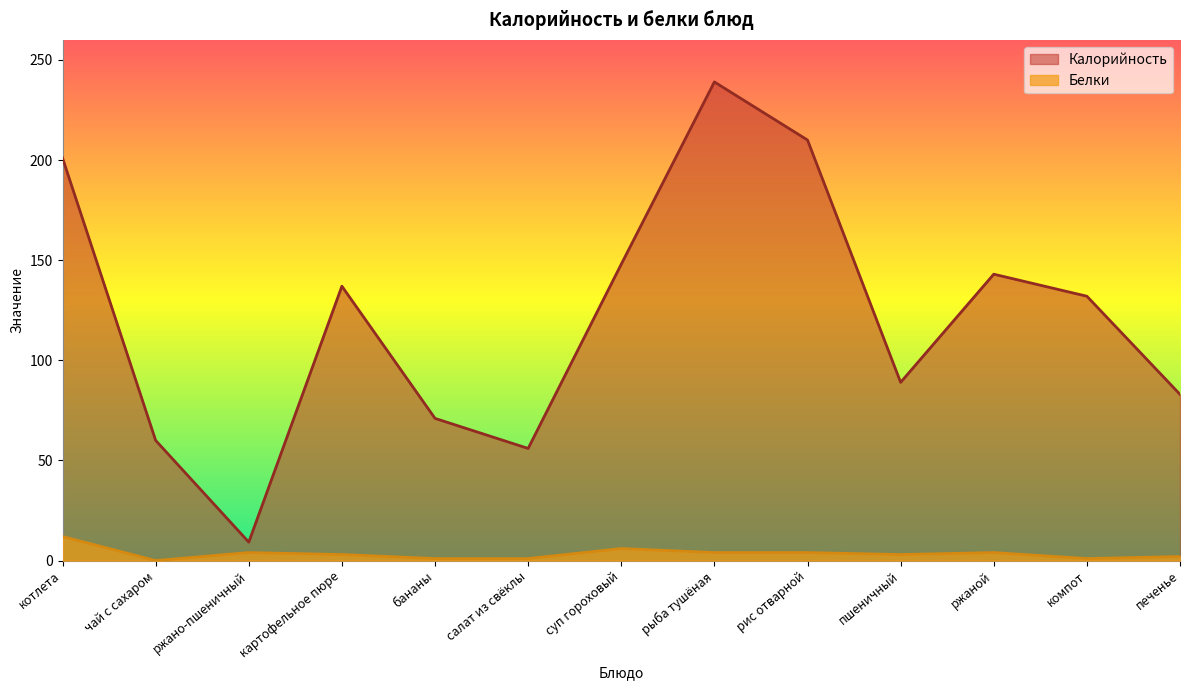

What is the label of the 9th point from the right?

бананы